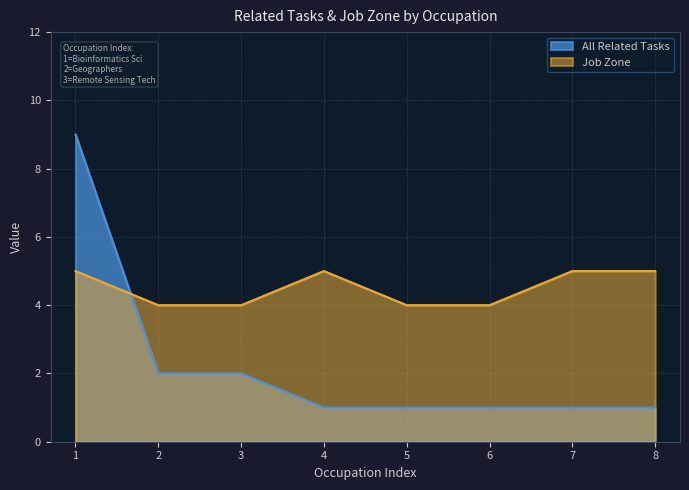

What is the greatest value displayed?

9